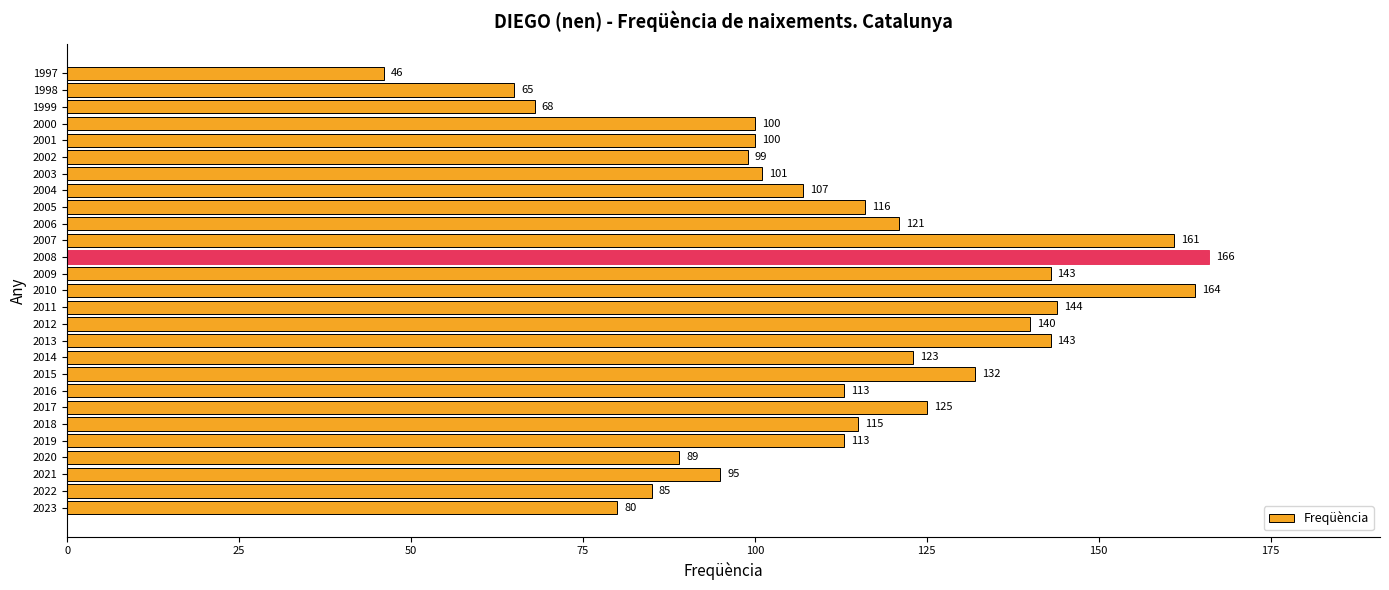

What is the ratio of the value at 2003 to the value at 2023?

1.3